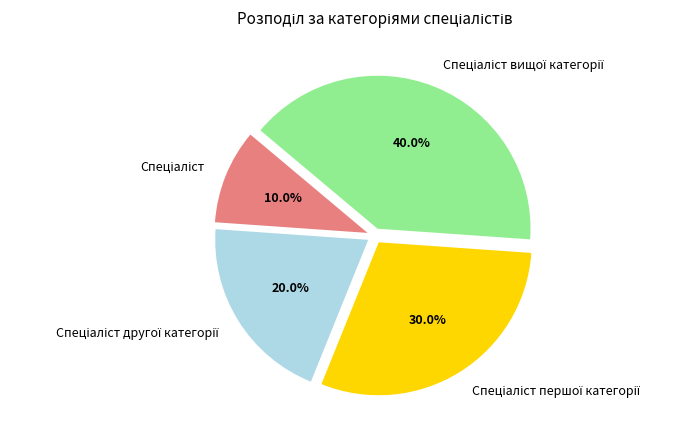

Is there any slice that represents more than half of the pie?

No